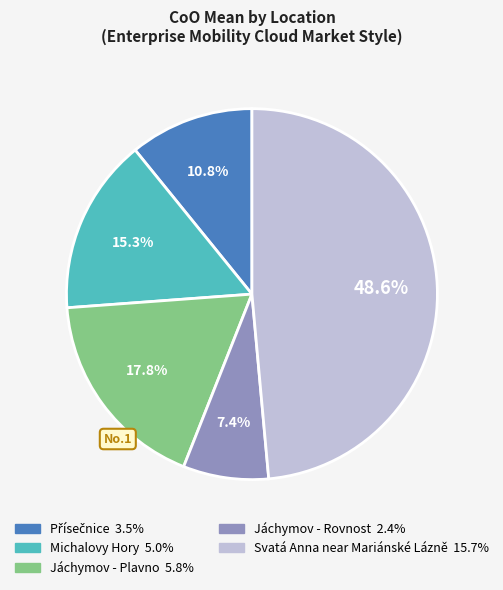

What is the largest slice in the pie chart?

Svatá Anna near Mariánské Lázně